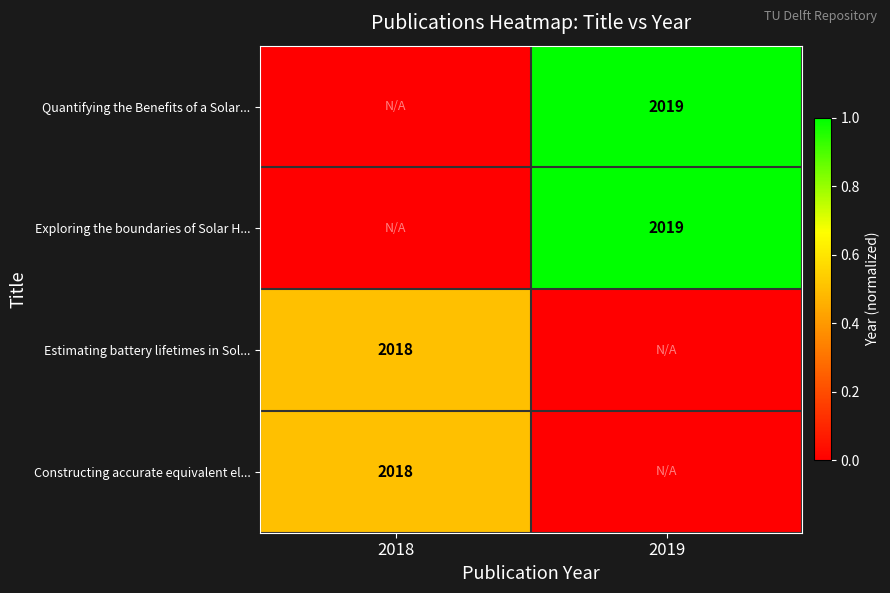

Is it true that Estimating battery lifetimes in Sol... equals 3383 at 2018?

False